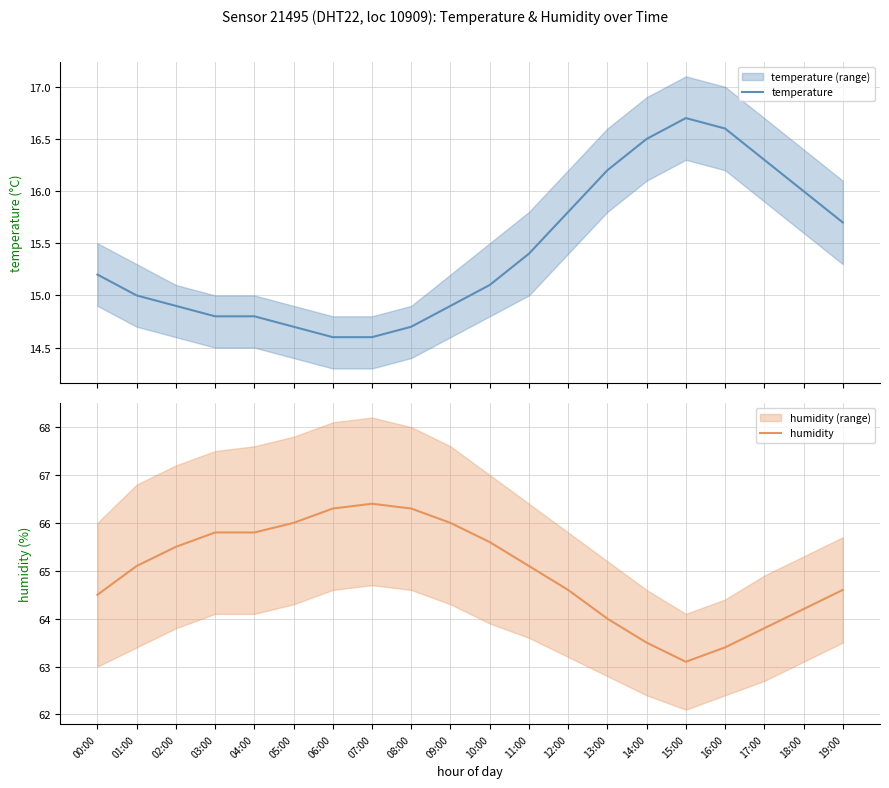

Is the value of humidity at 02:00 greater than the value of temperature at 17:00?

Yes